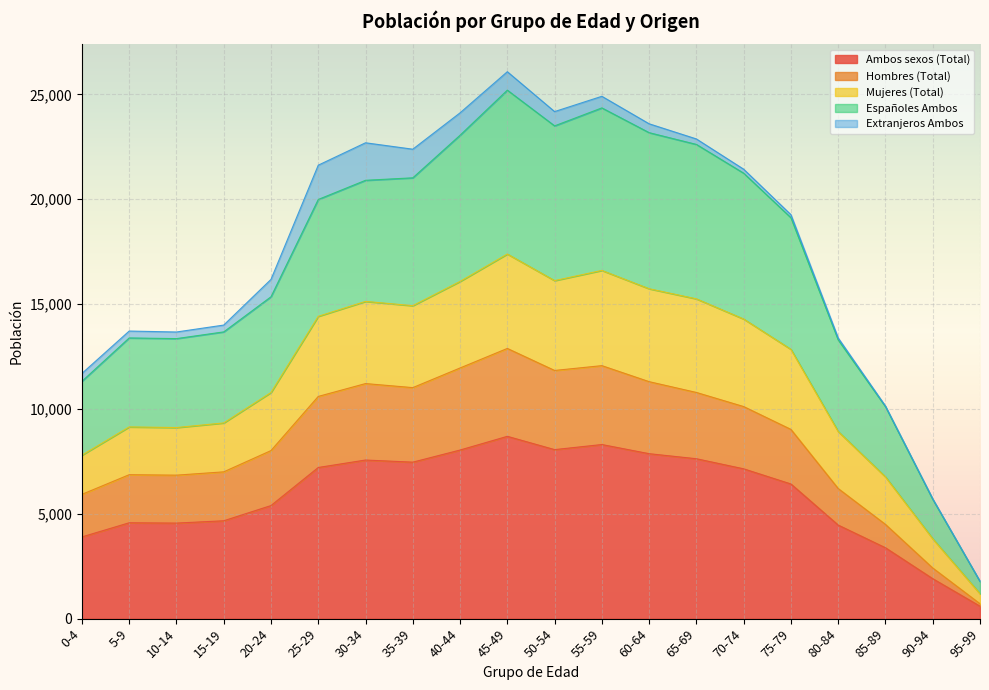

Which category has the lowest value in the Ambos sexos (Total) series?

95-99